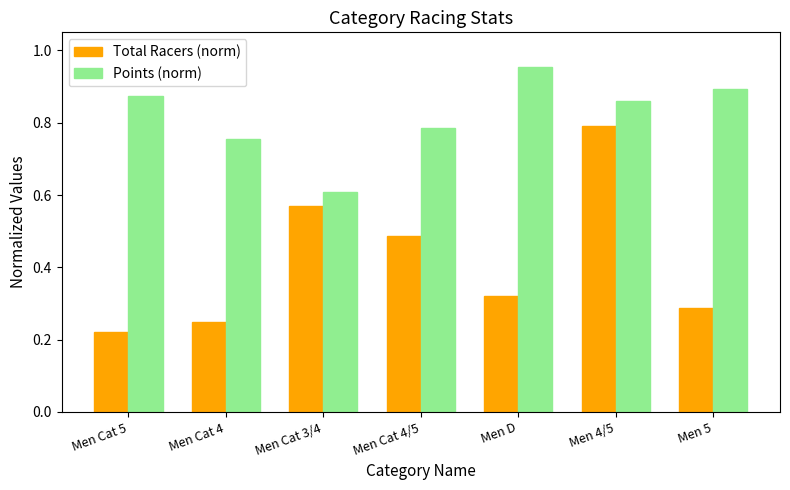

Which series changed the most between Men Cat 4 and Men 5?

Points (norm)